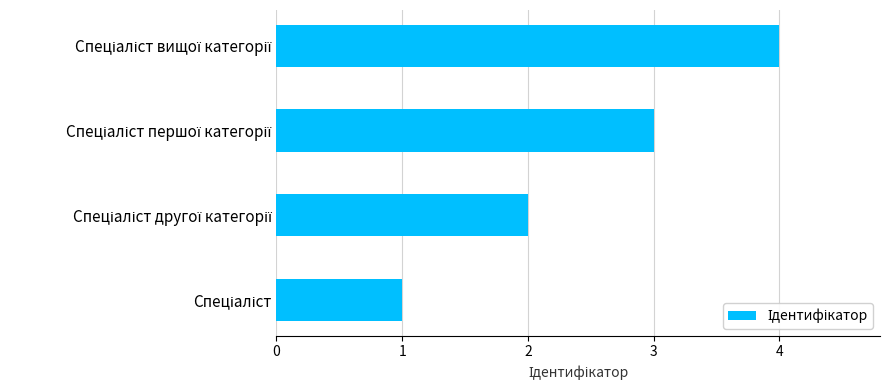

What is the greatest value displayed?

4